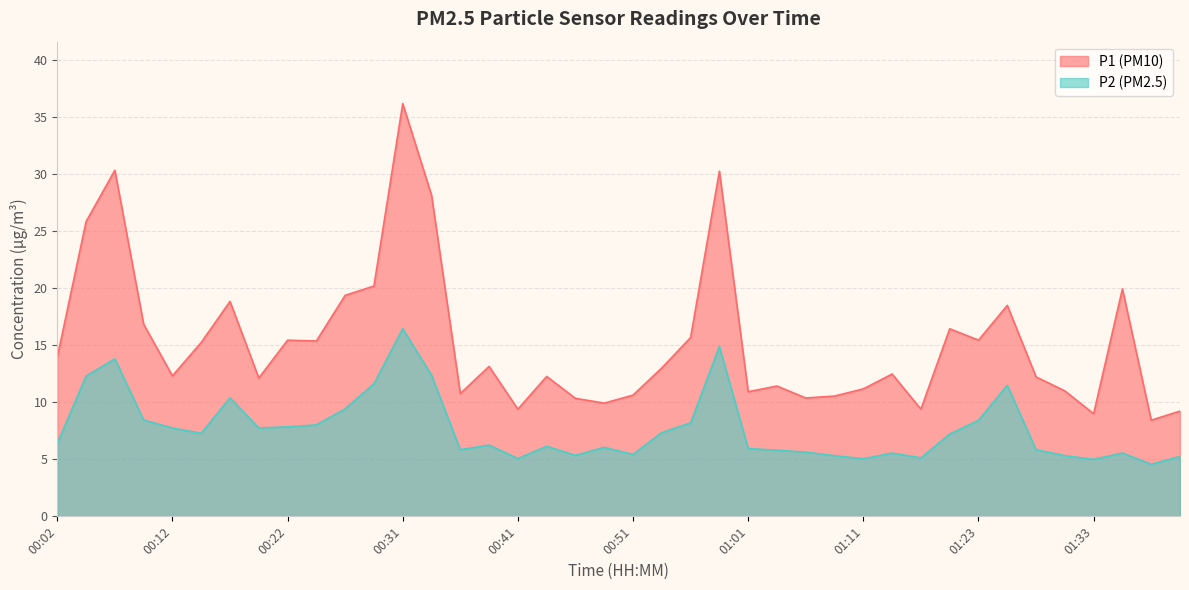

How many data points in P1 are above 13?

20